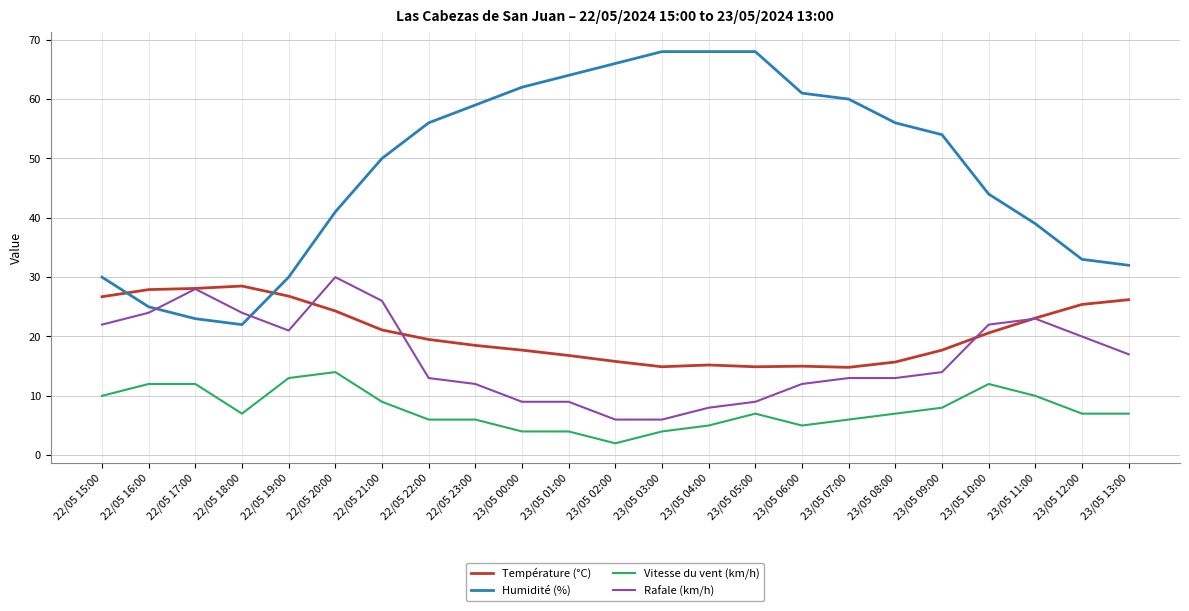

At which label does Rafale (km/h) first exceed 14?

22/05 15:00